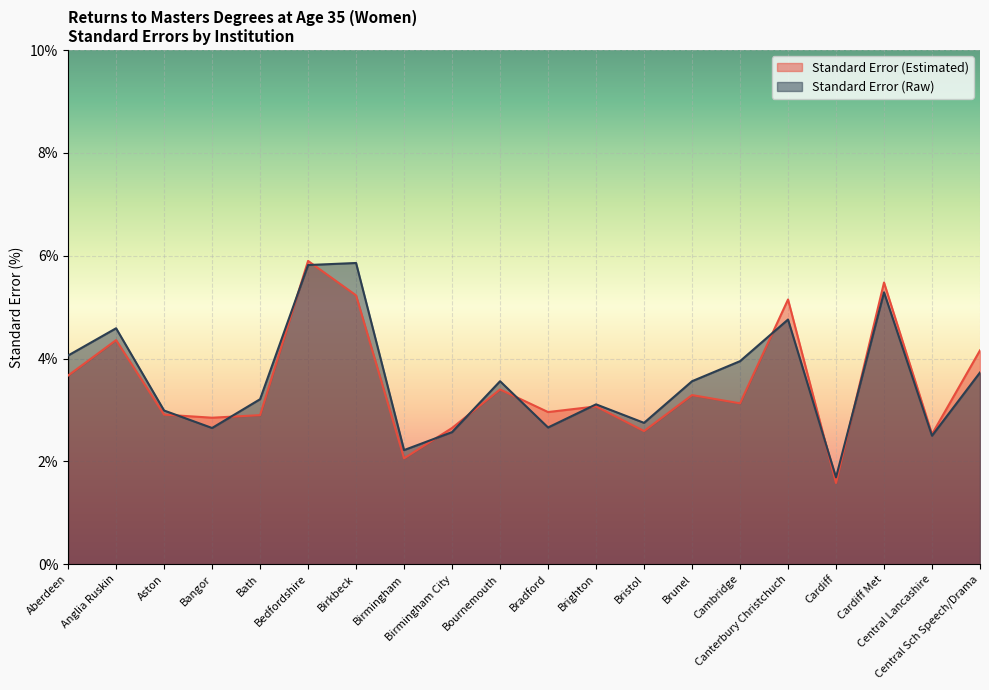

After their last crossing, which series has the higher values: Standard Error (Raw) or Standard Error (Estimated)?

Standard Error (Estimated)